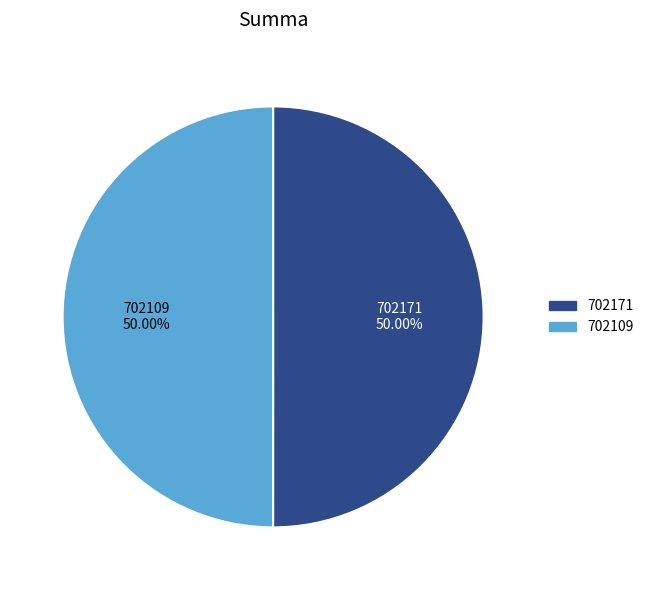

Combined, do 702171 and 702109 account for over 50%?

Yes